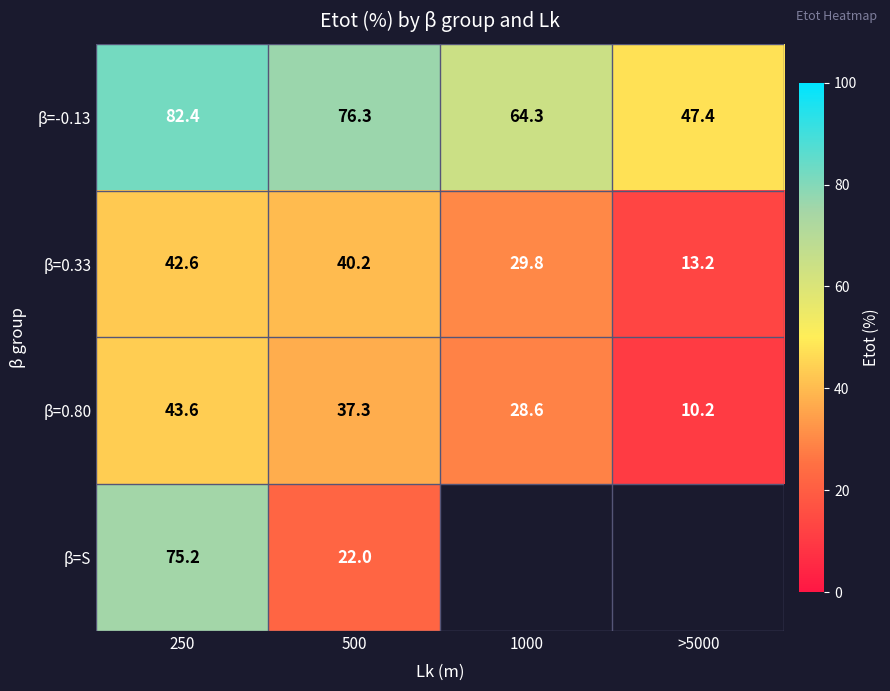

What is the sum of all β=-0.13 values?

270.4